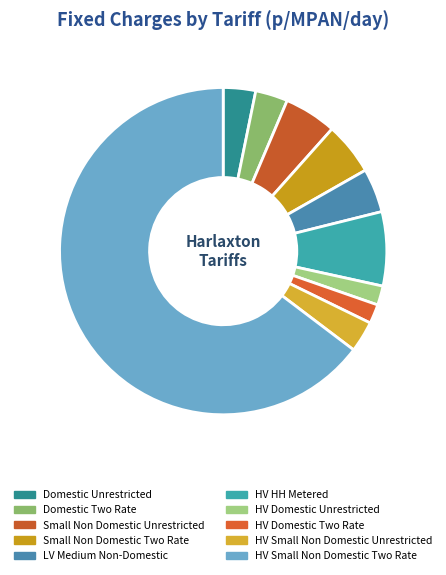

To the nearest percent, what portion does Small Non Domestic Unrestricted represent?

5%